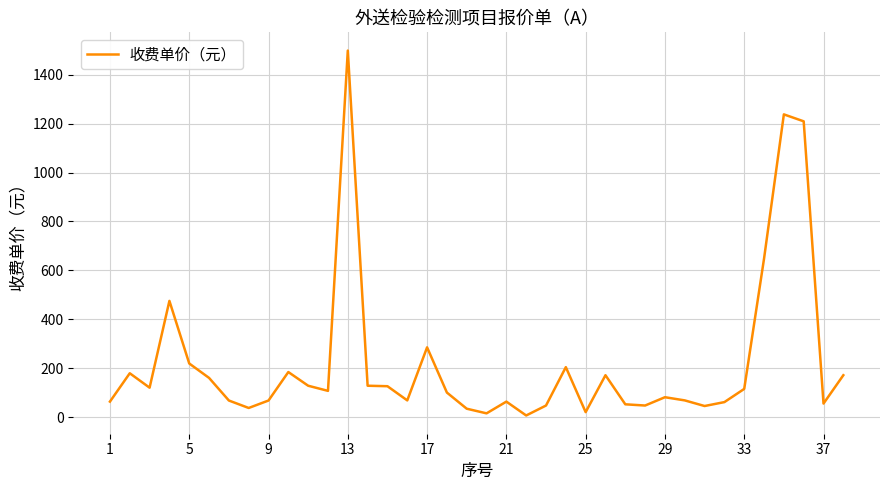

What is the maximum value shown in the chart?

1499.0